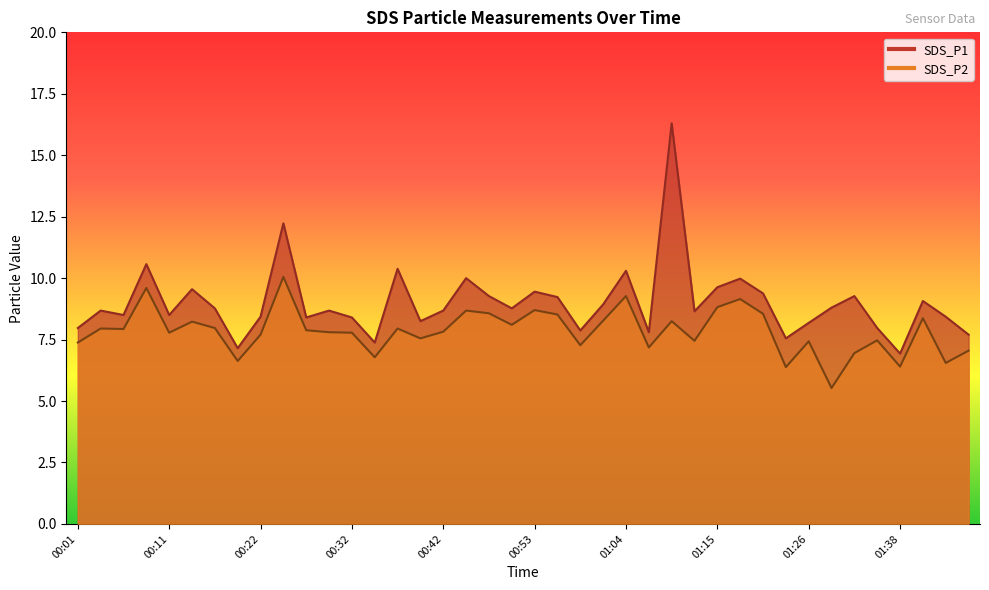

True or false: SDS_P1 has a value of 11.2 at 01:44.

False